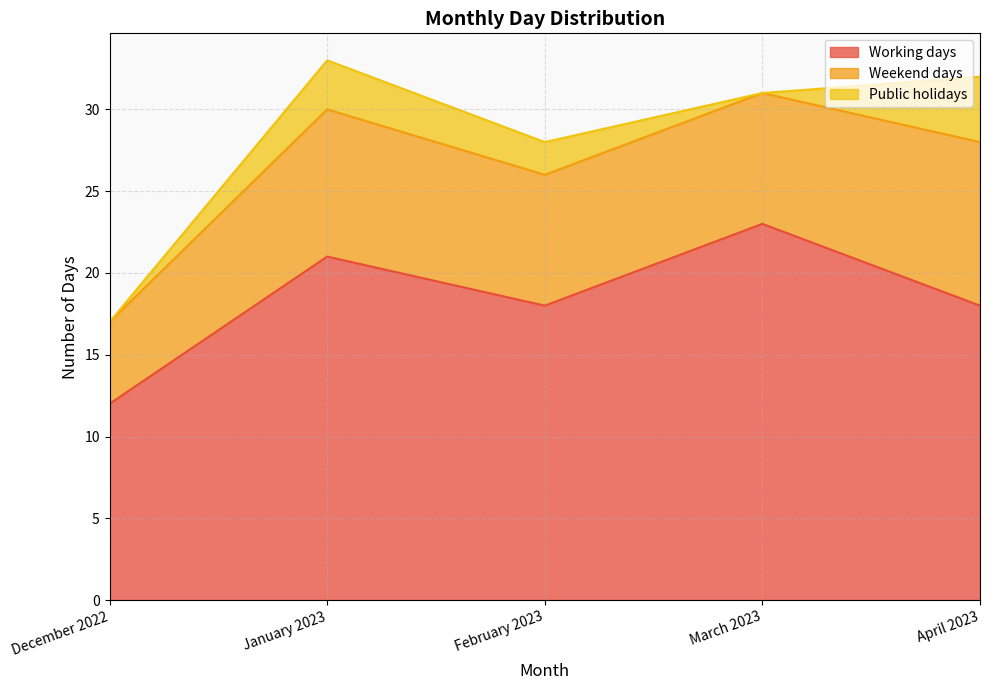

How many values in Public holidays are above zero?

3